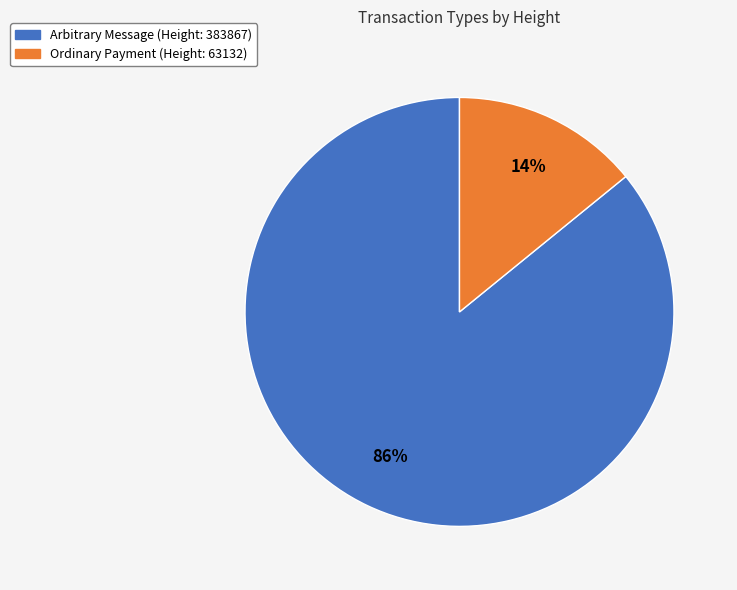

To the nearest percent, what portion does Ordinary Payment (Height: 63132) represent?

14%